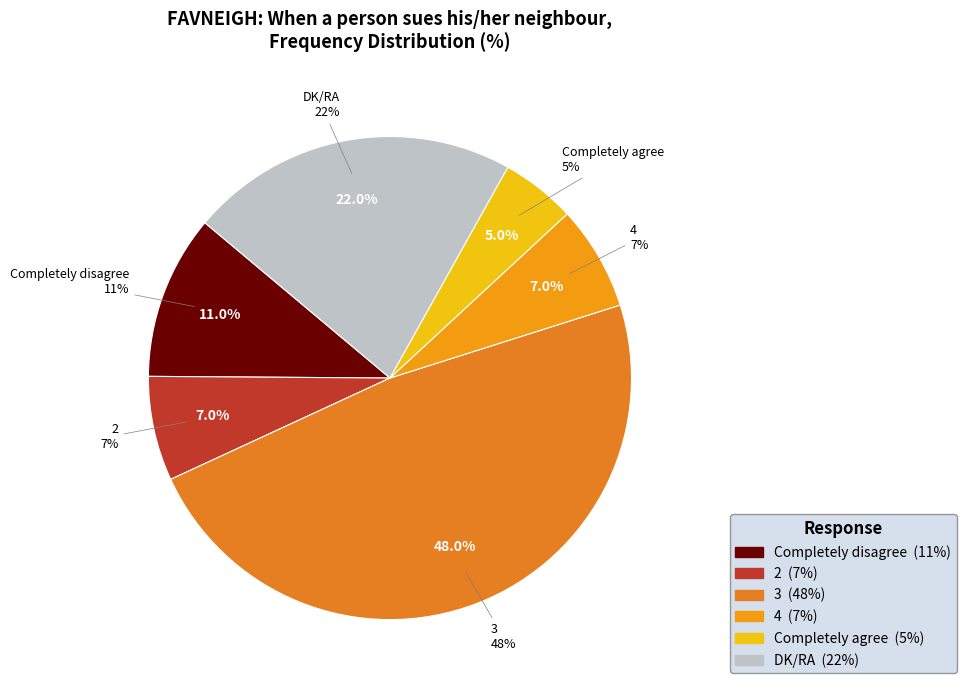

To the nearest percent, what is the difference between the largest and smallest slice percentages?

43%